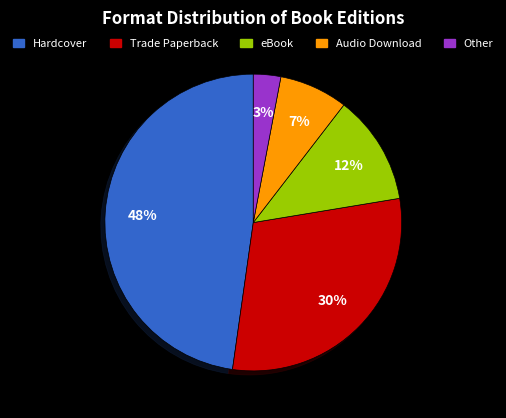

Which slice is the smallest?

Other